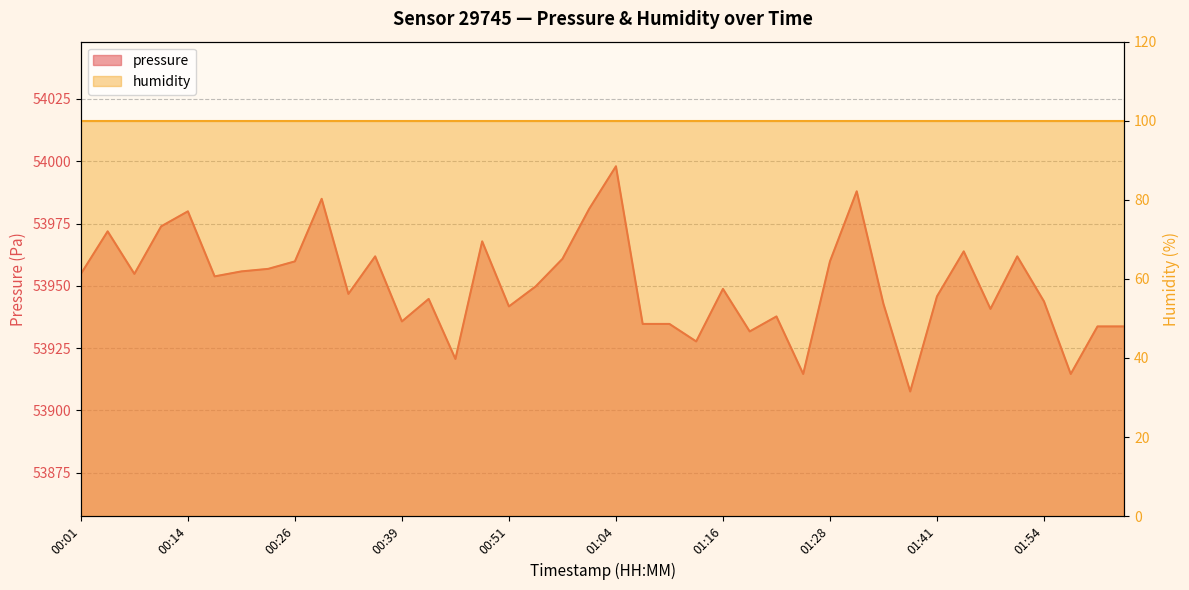

Which category has the lowest value across all series?

01:38